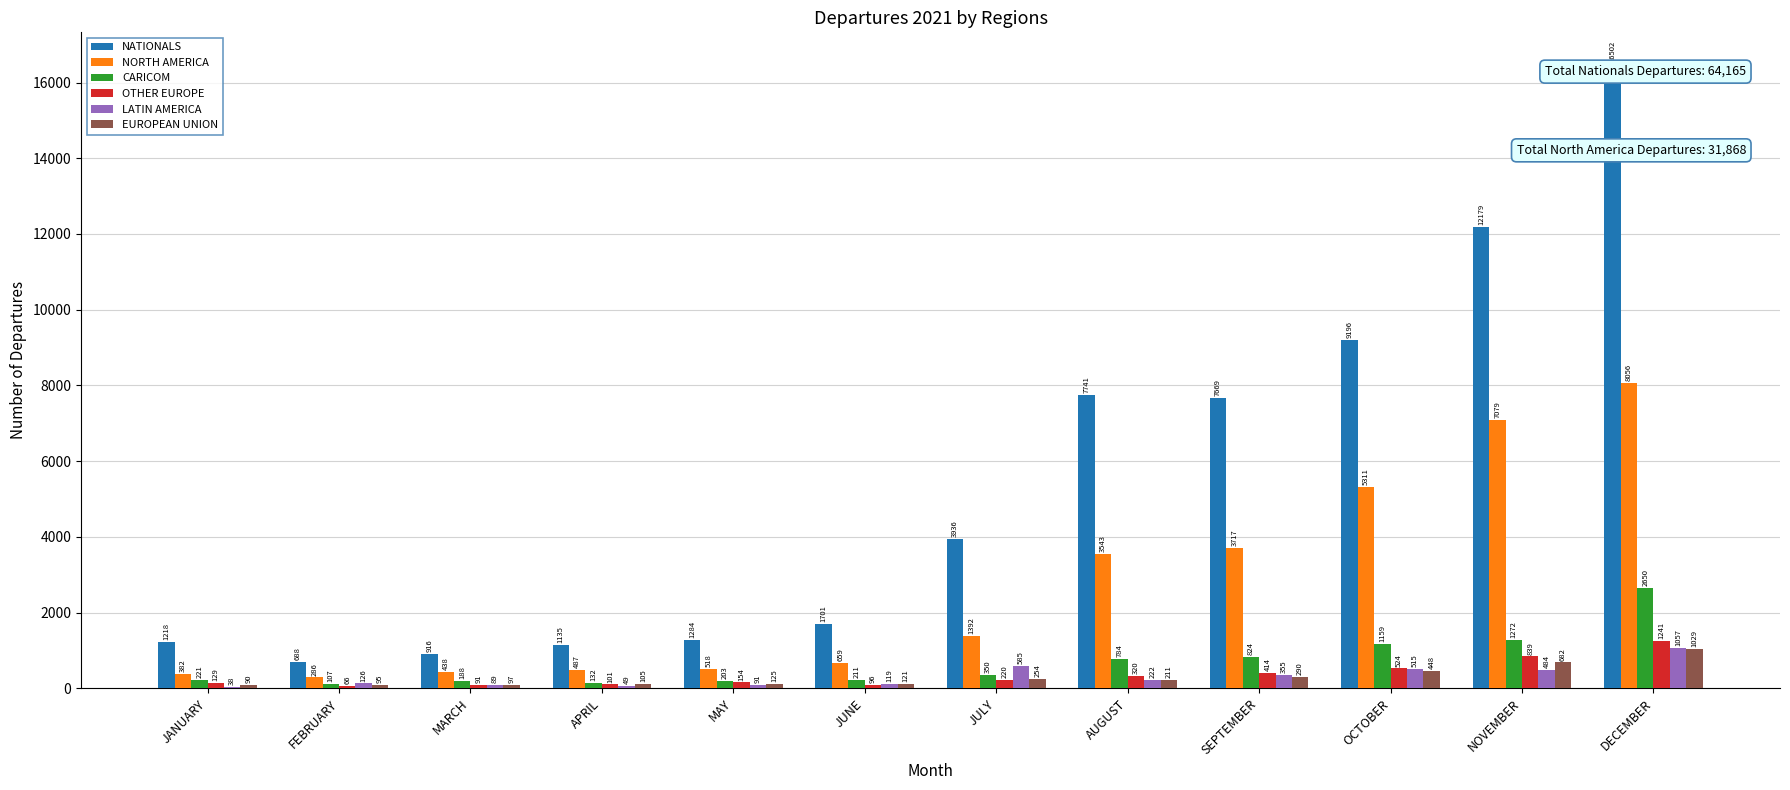

How many groups of bars are there?

12